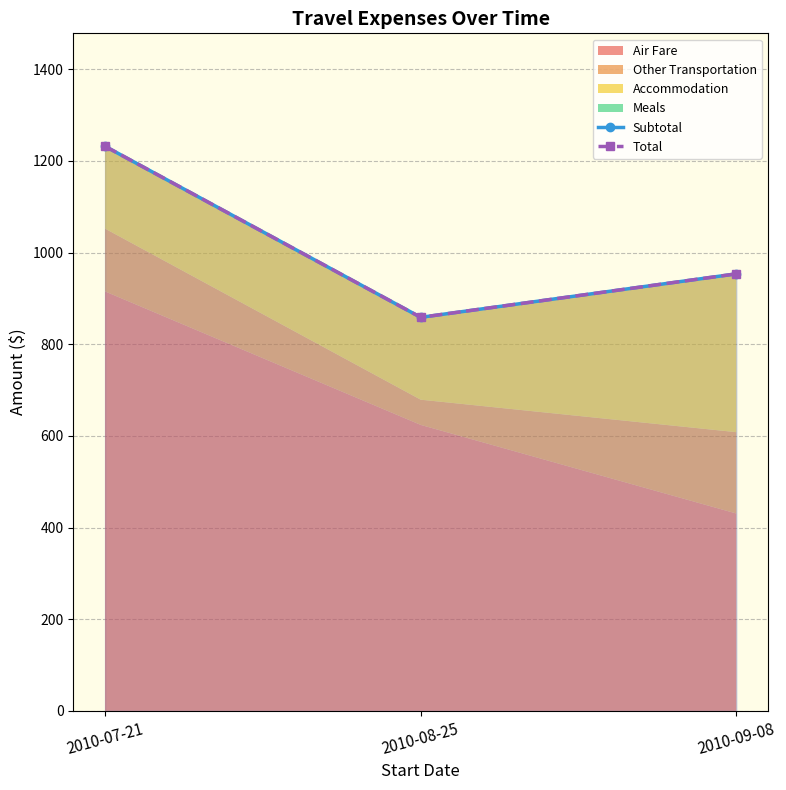

What is the sum of the Subtotal values at 2010-07-21 and 2010-09-08?

2185.6